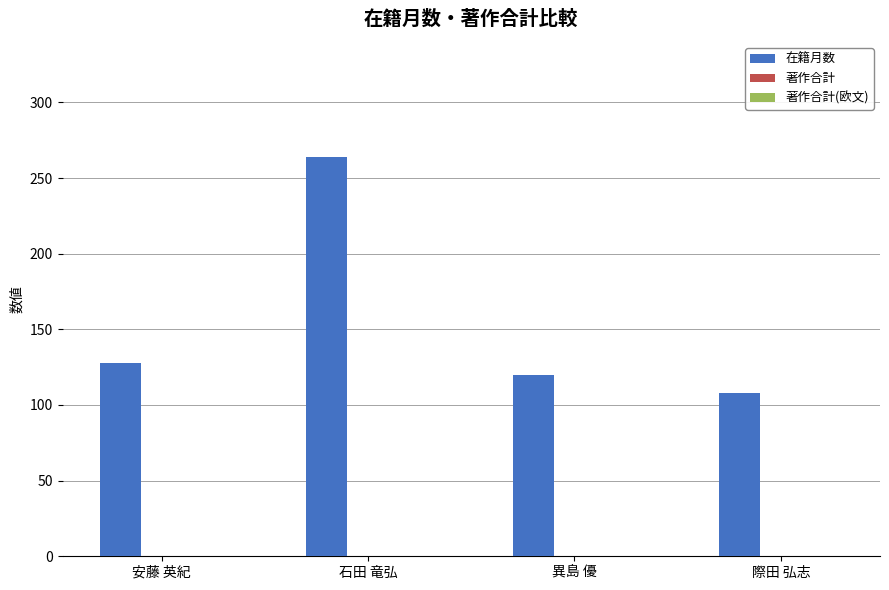

At which category does the chart reach its peak across all series?

石田 竜弘